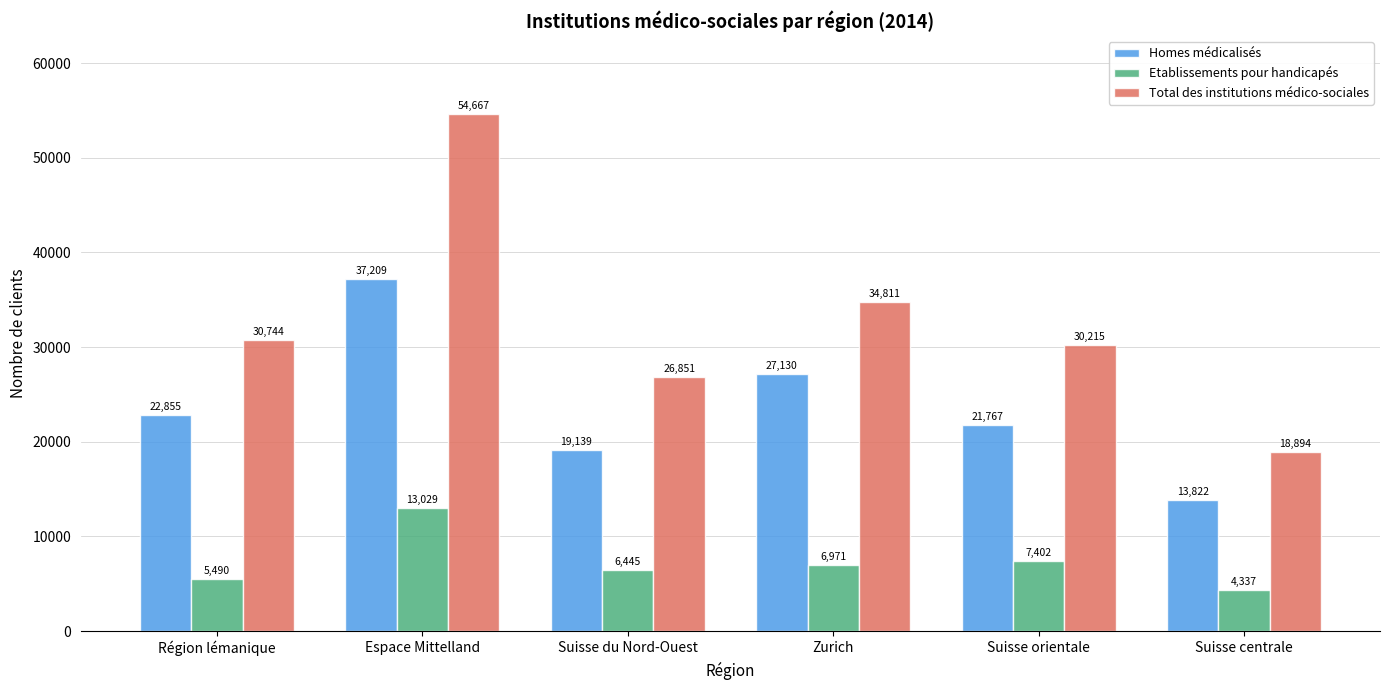

How many distinct data groups are displayed?

3